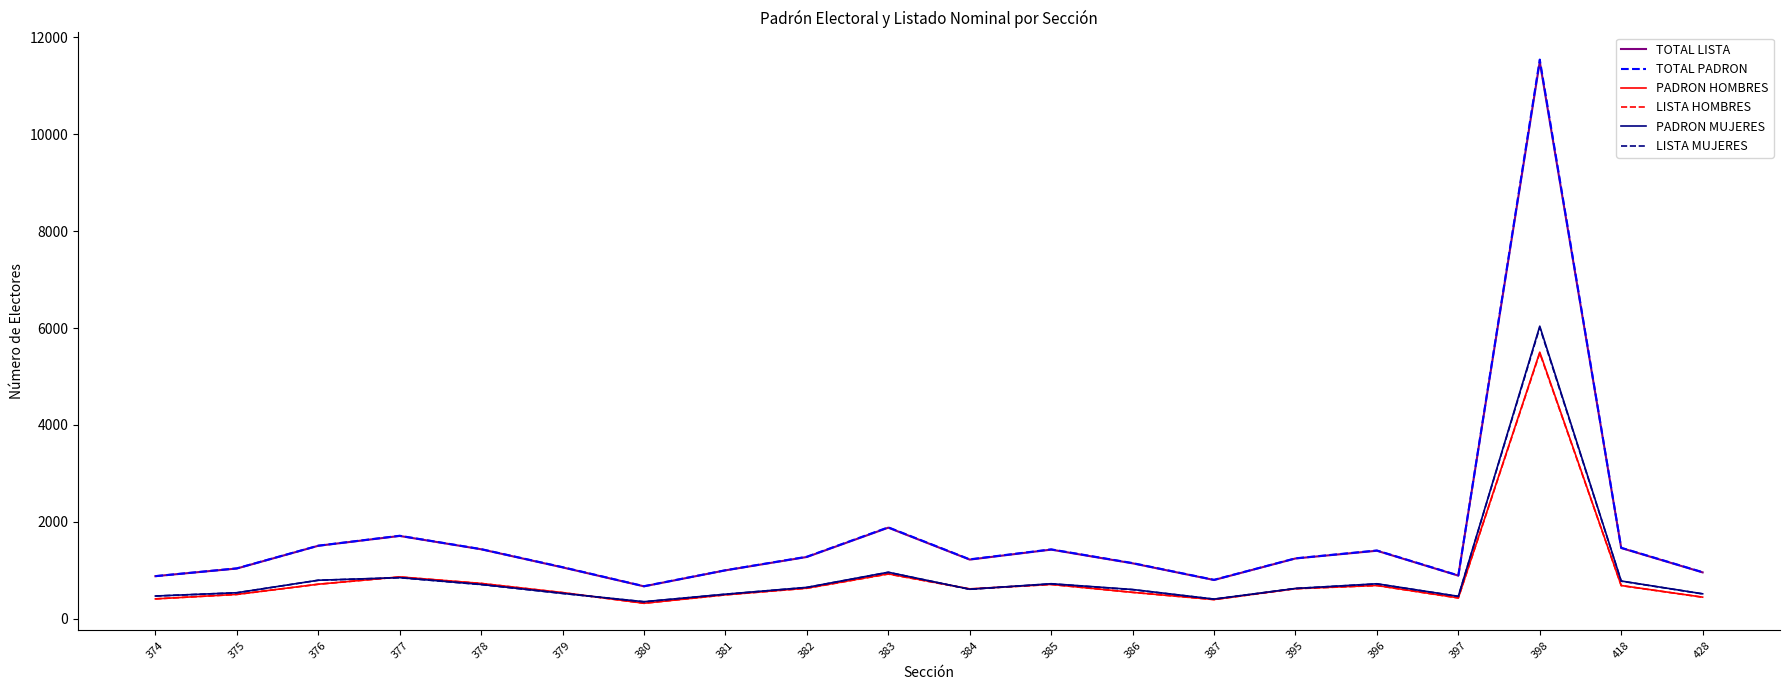

At which label does TOTAL PADRON first exceed 1247?

376